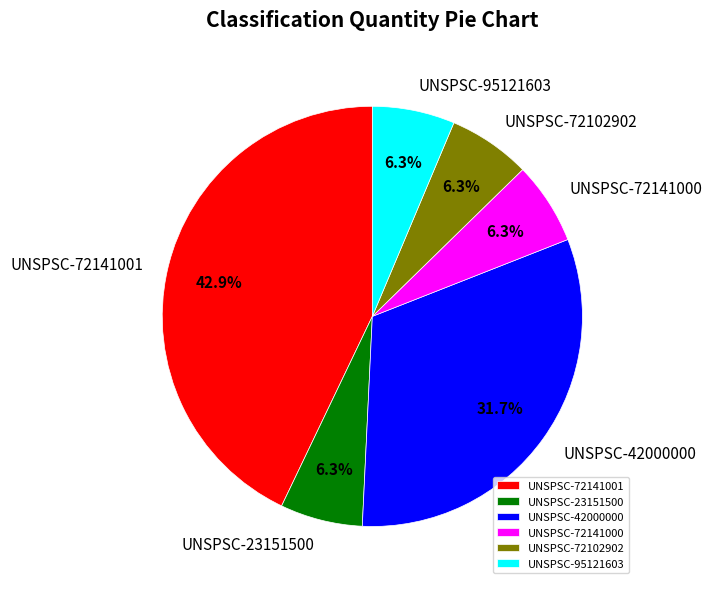

How much of the chart is everything except UNSPSC-95121603?

93.7%